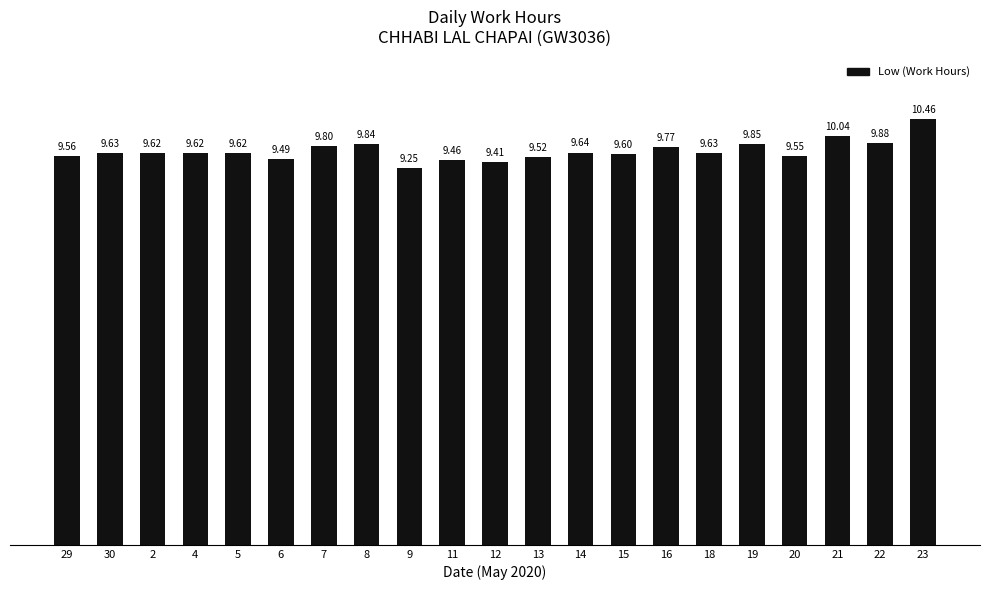

What is the value of the 16th bar from the left?

9.6